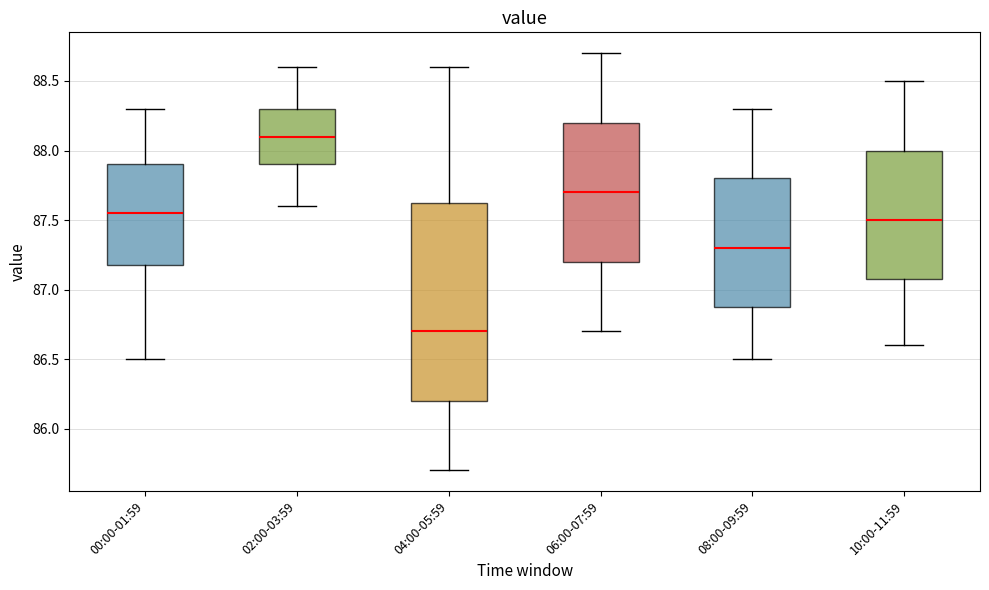

Which box's median line is the lowest?

04:00-05:59